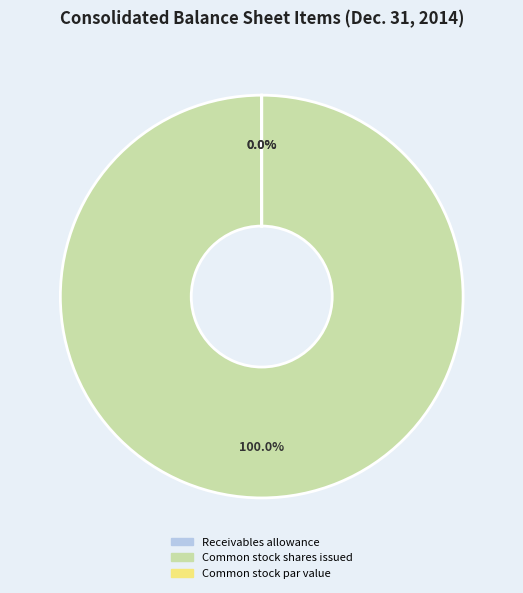

What is the largest slice in the pie chart?

Common stock shares issued